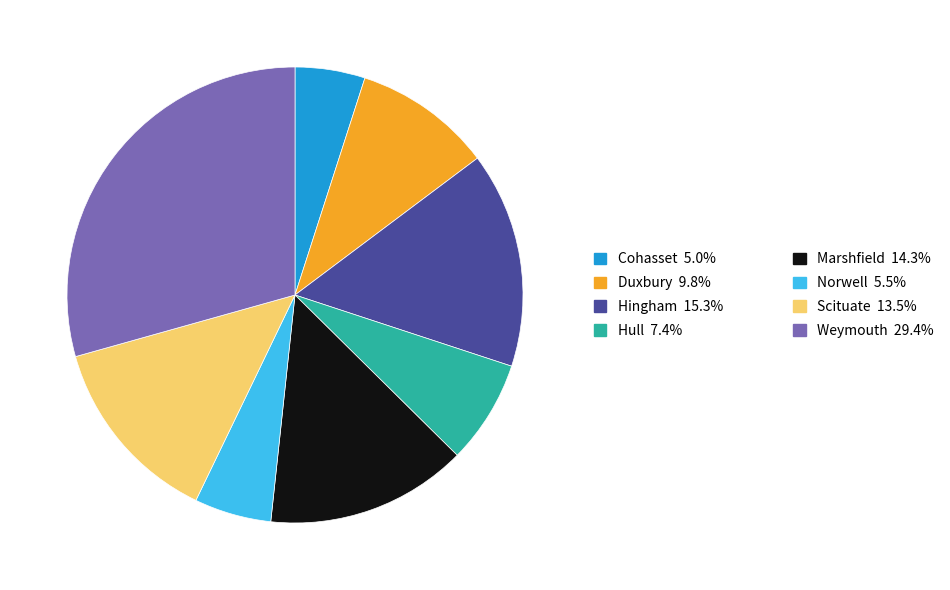

Is there a majority slice in this chart?

No